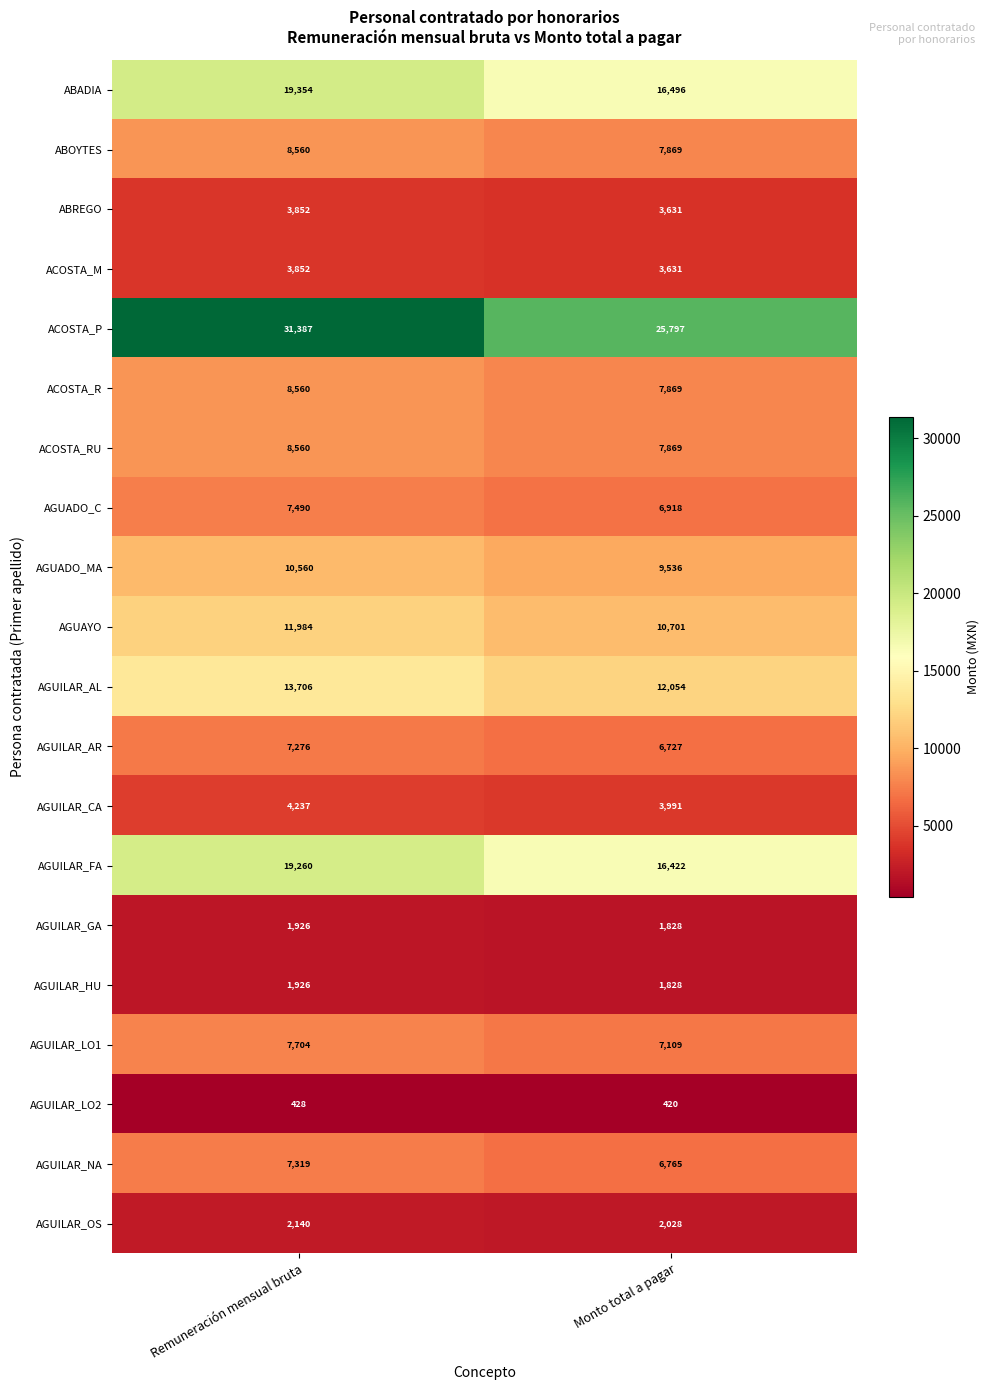

At which category does the chart reach its peak across all series?

Remuneración mensual bruta